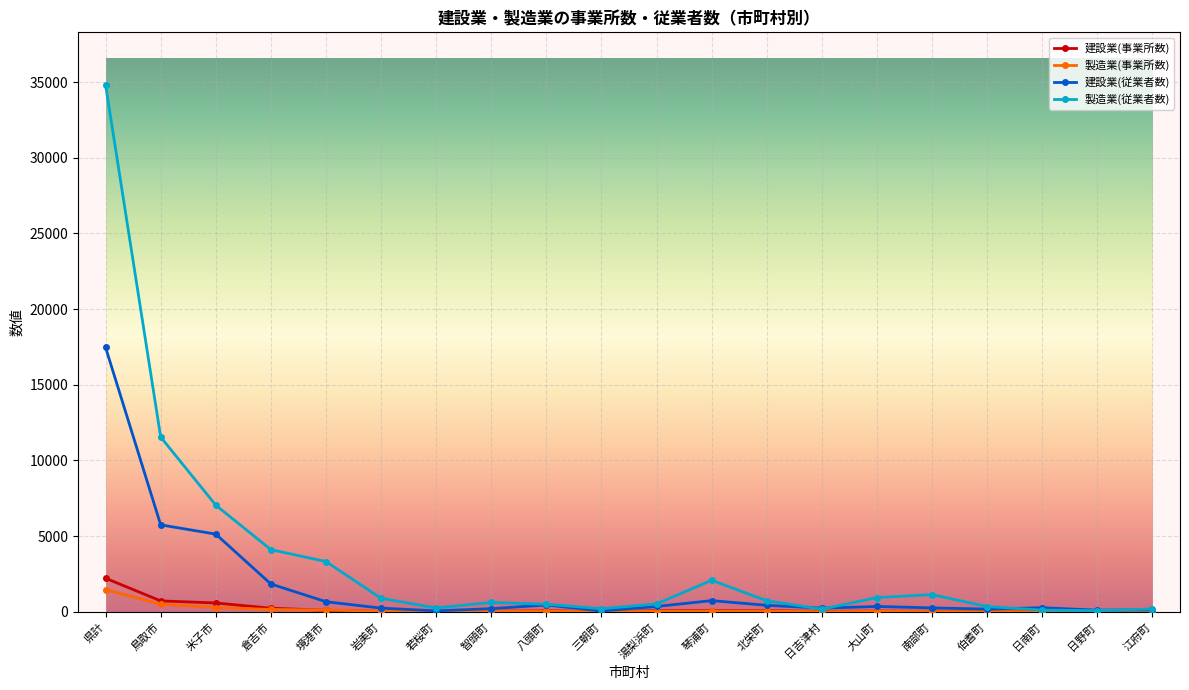

Which series has the largest range (max minus min)?

製造業(従業者数)